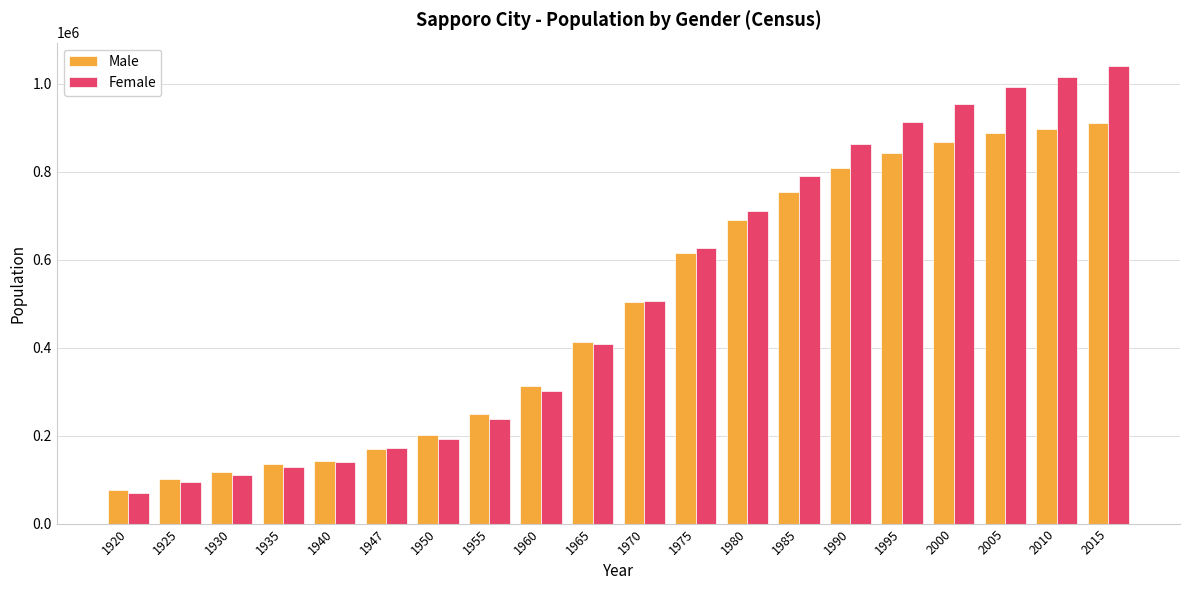

What is the average value of the Male series?

484768